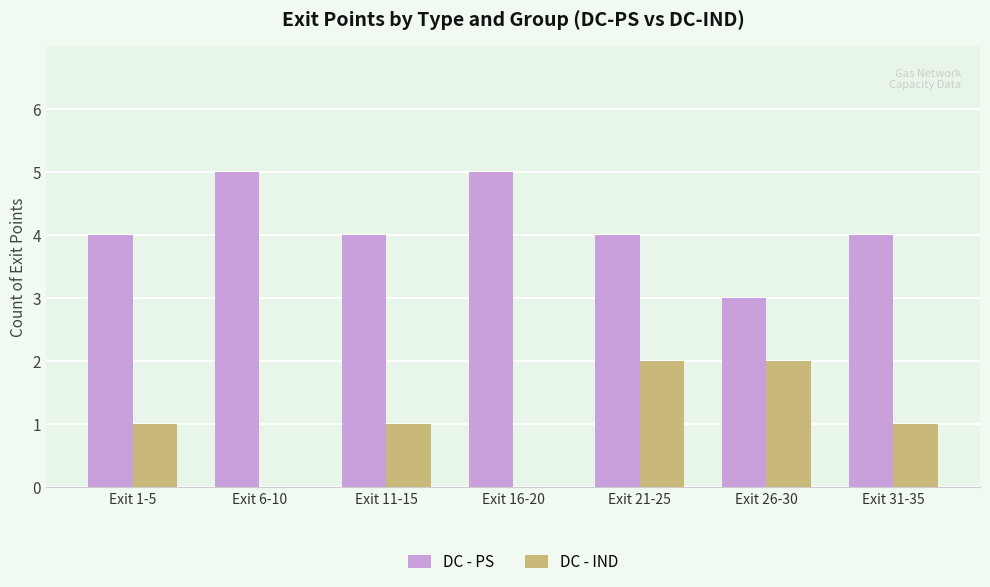

Which series has the largest total across all categories?

DC - PS